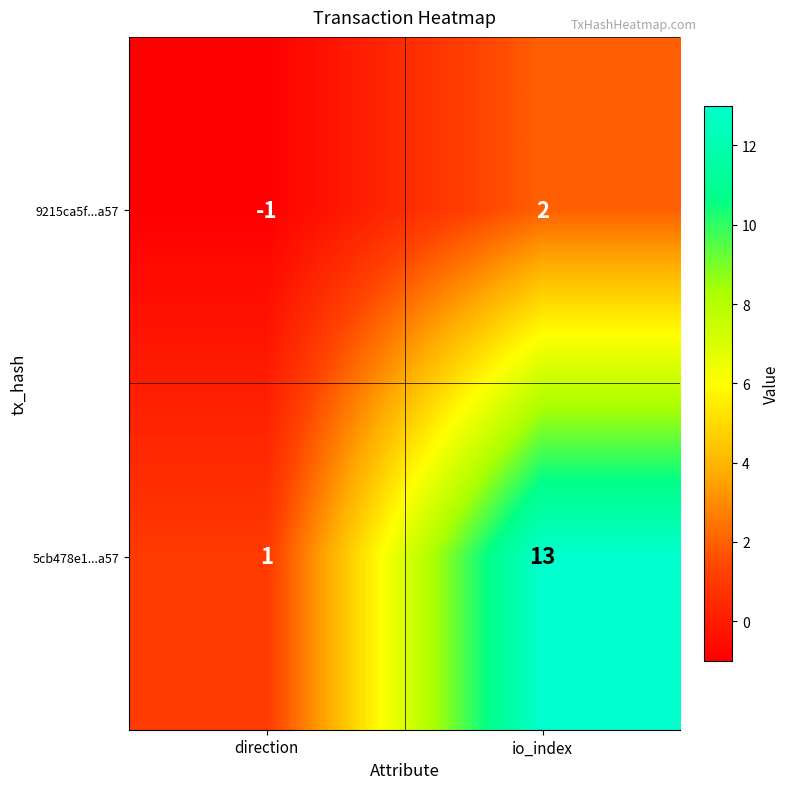

How many data points in 5cb478e1...a57 are less than 13?

1